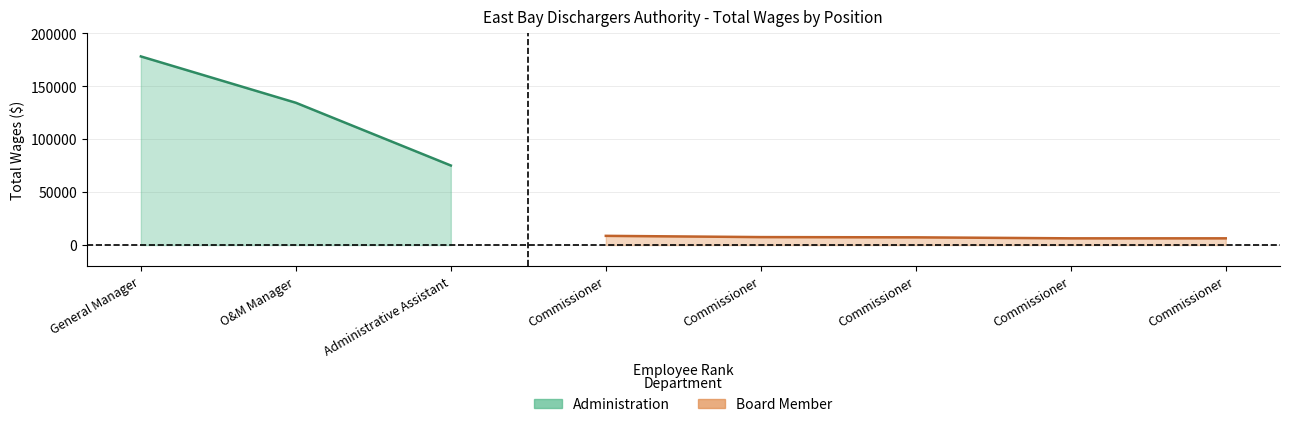

The chart shows a value of 73128 at 2.. True or false?

False